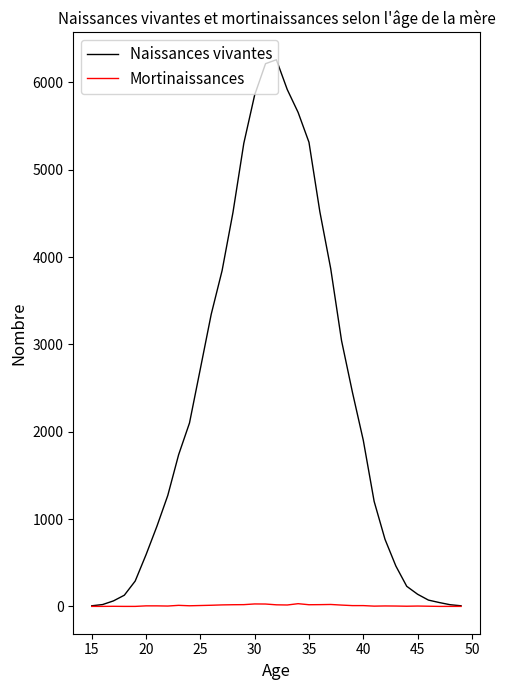

Rank the series by their maximum value, from lowest to highest.

Mortinaissances, Naissances vivantes